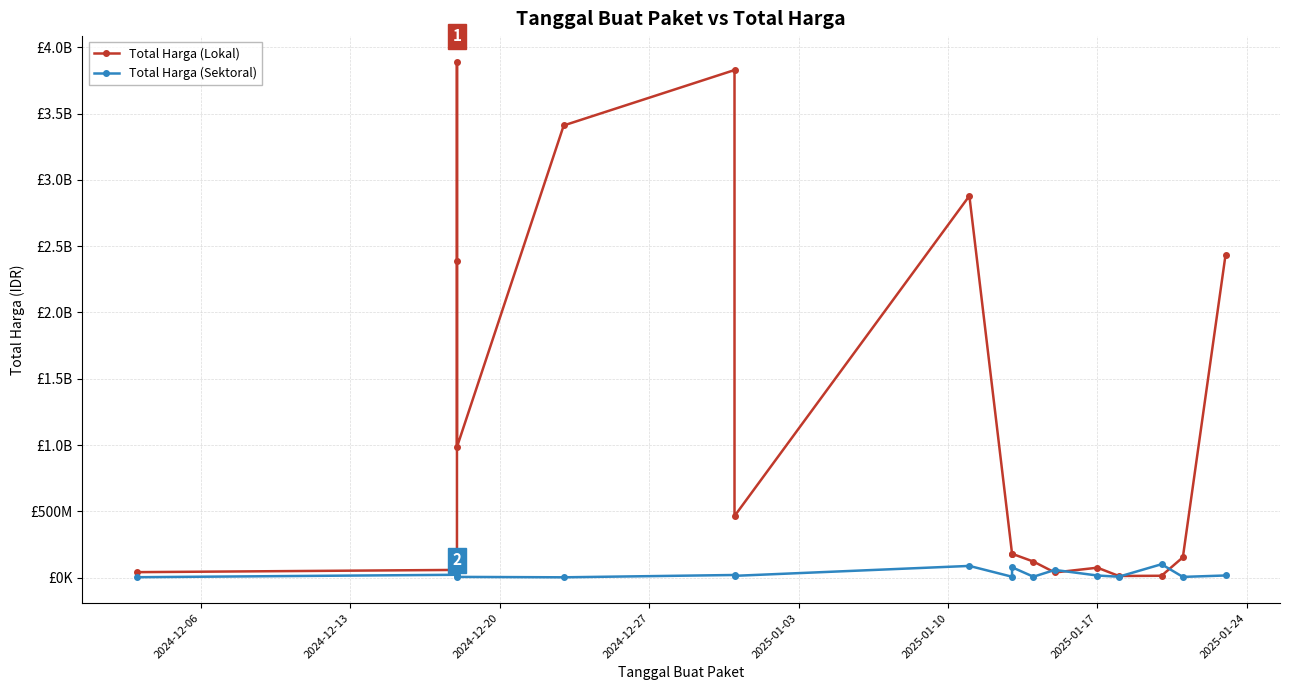

At how many categories does at least one series exceed 562161828?

7